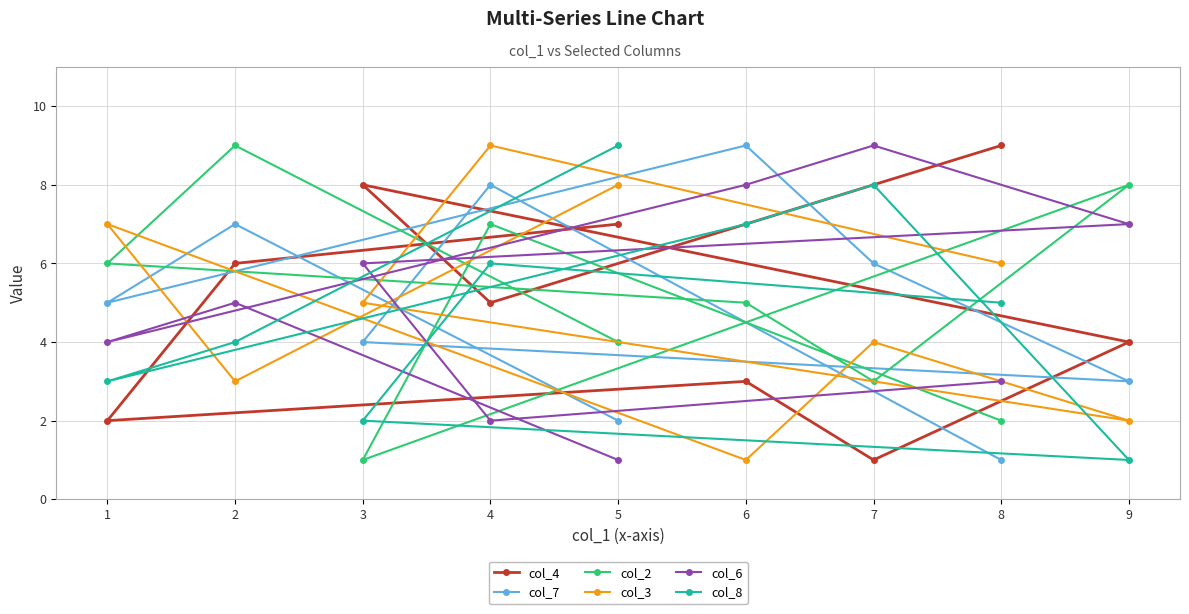

Which series changed the most between 1 and 3?

col_4